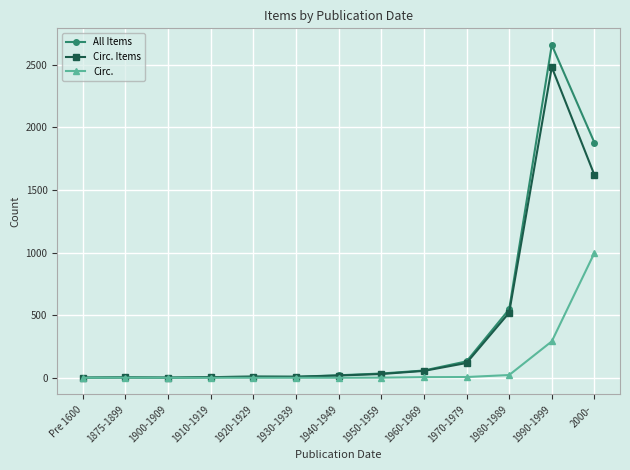

Which category has the highest value across all series?

1990-1999